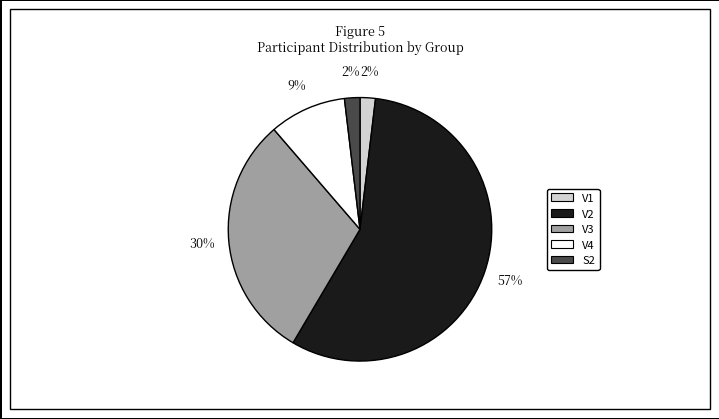

What is the largest slice in the pie chart?

V2